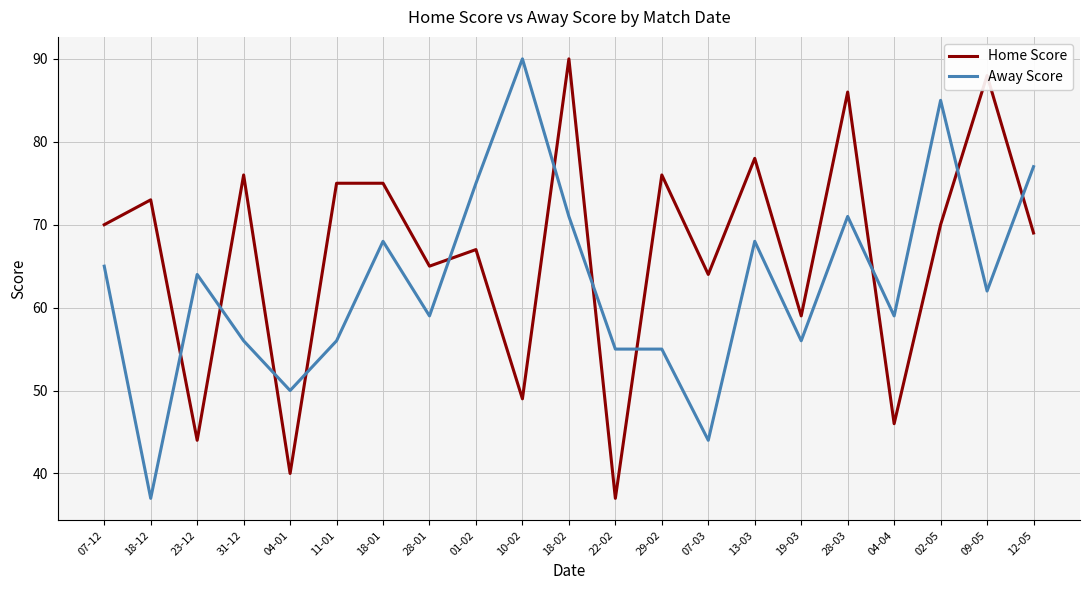

At 28-01, list the series in order from largest to smallest.

Home Score, Away Score